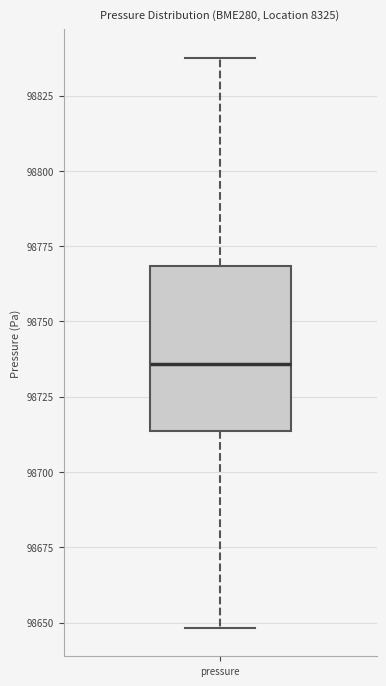

Transcribe this box plot: give where the median line is, the range the box spans, and where the two whiskers end, as read against the y-axis. The values are not printed on the chart, so give them approximately, as read against the axis.

median 98735, box 98715 to 98770, whiskers 98650 to 98840